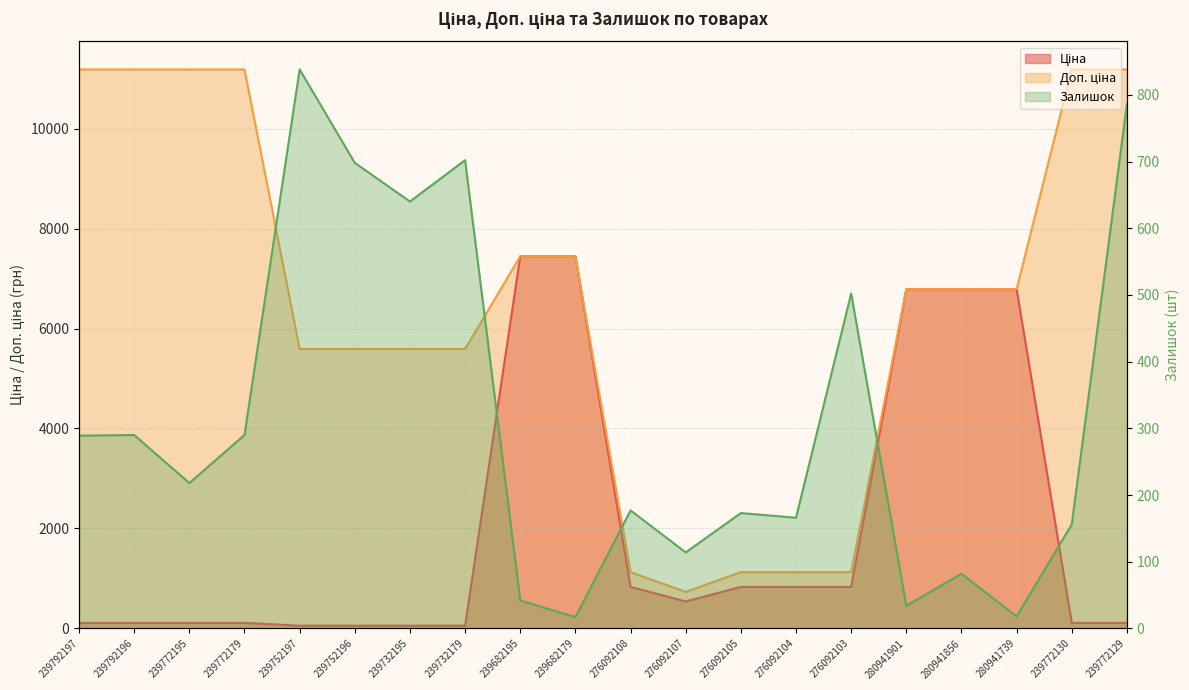

How many values in the Доп. ціна series exceed 6787?

11